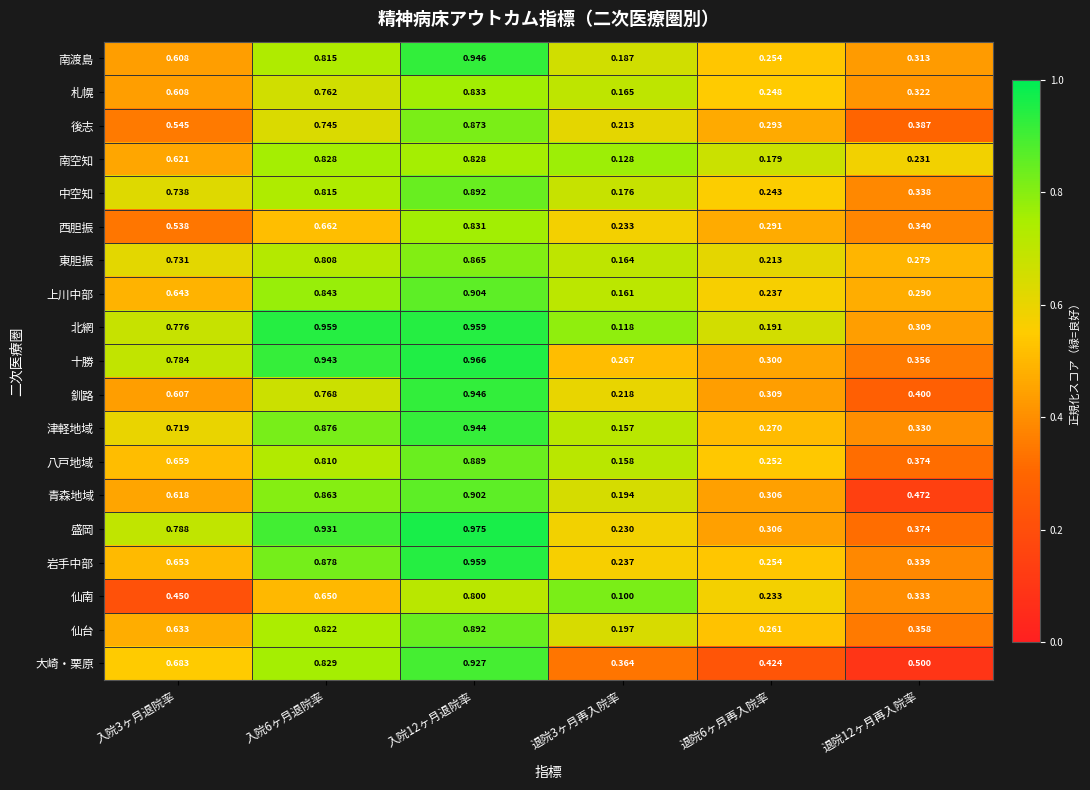

Which series has the largest total across all categories?

大崎・栗原